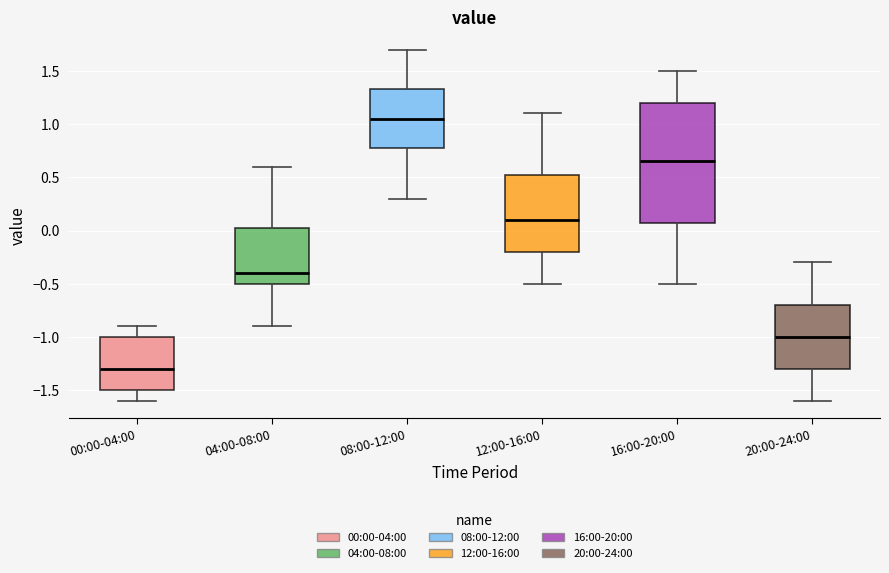

Which box has the lowest median line?

00:00-04:00